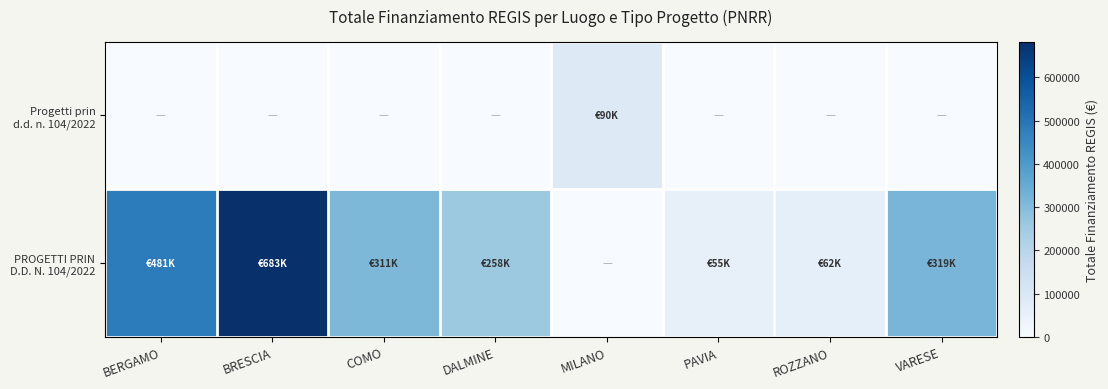

Between ROZZANO and VARESE, which is larger?

ROZZANO